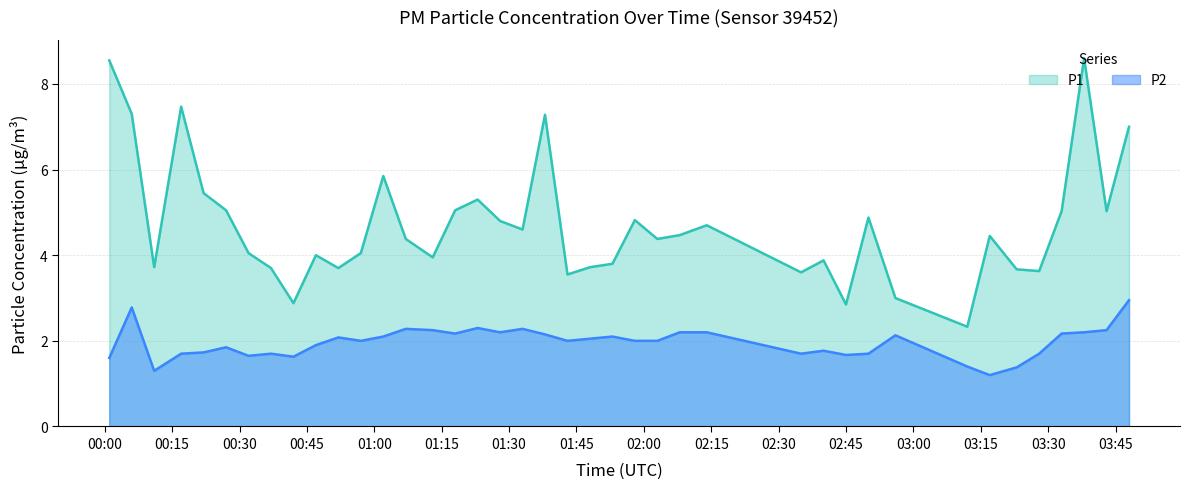

True or false: P2 has a value of 1.2 at 00:17.

False